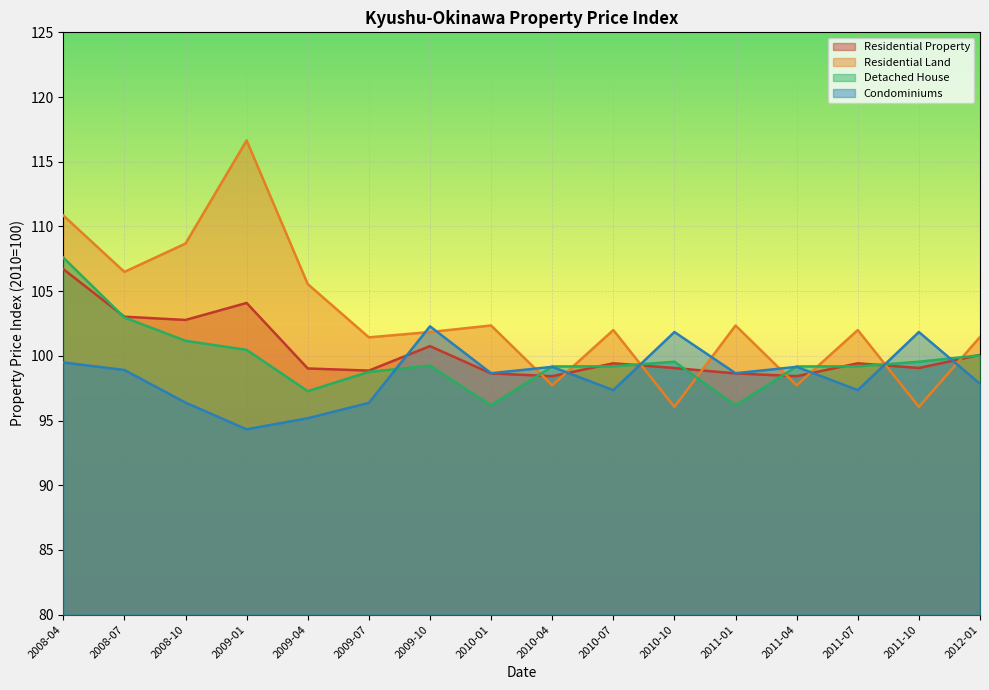

Where is Residential Land nearest to the value 106?

2009-04